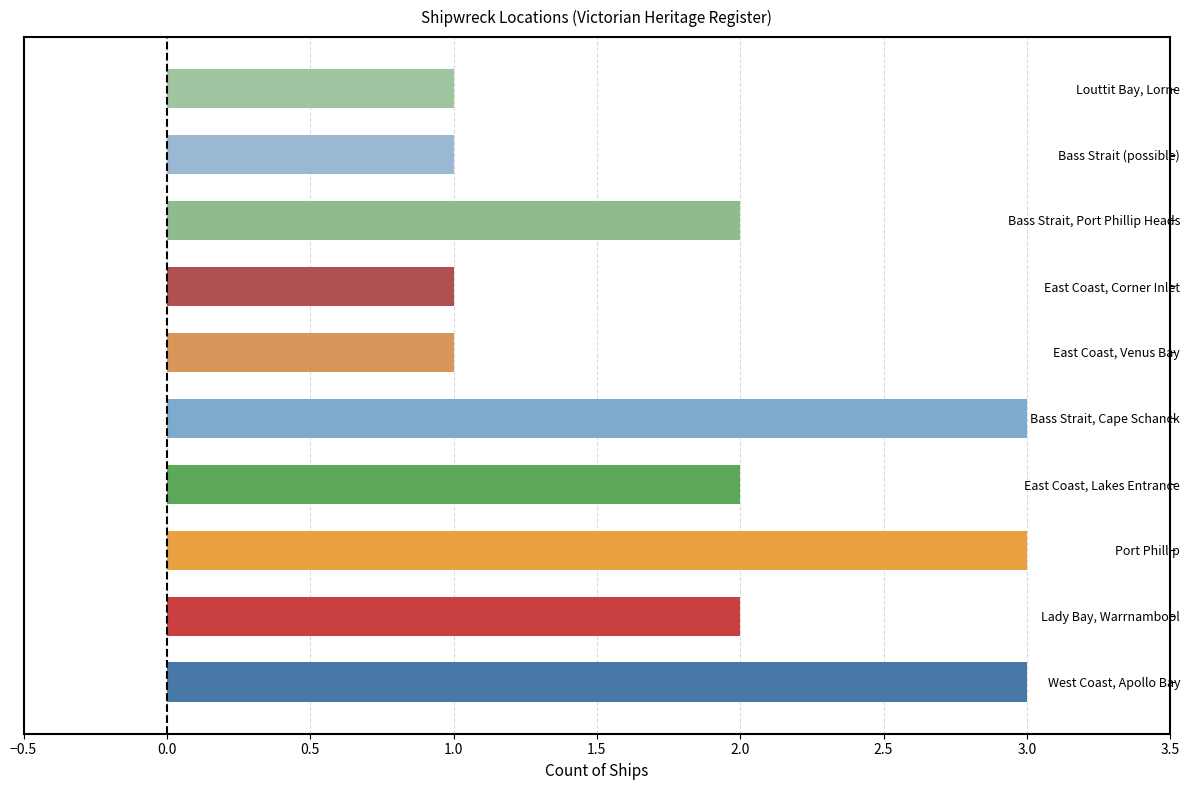

What is the ratio of the value at East Coast, Corner Inlet to the value at East Coast, Venus Bay?

1.0